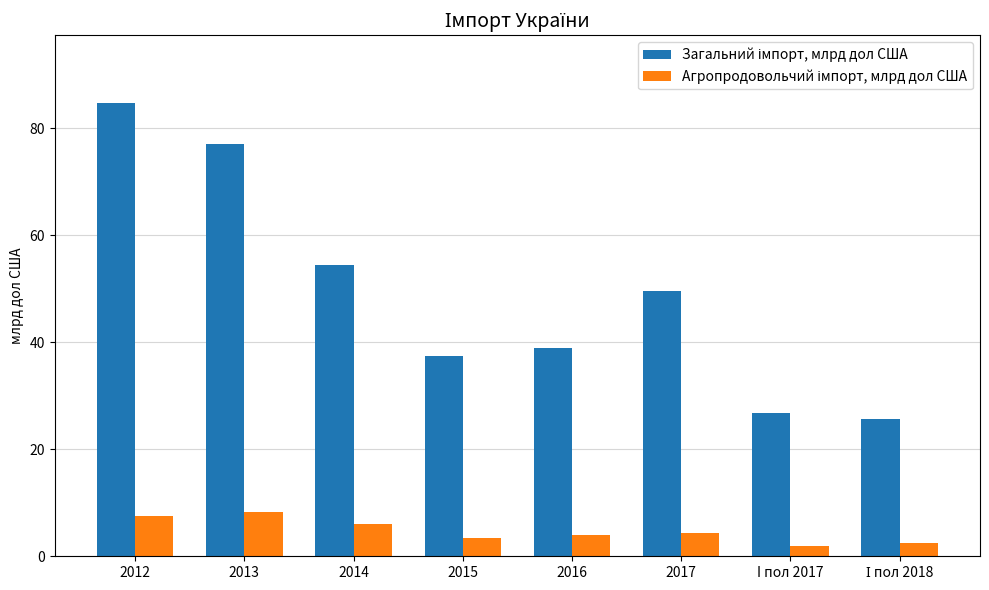

At which category is the sum across all series the highest?

2012